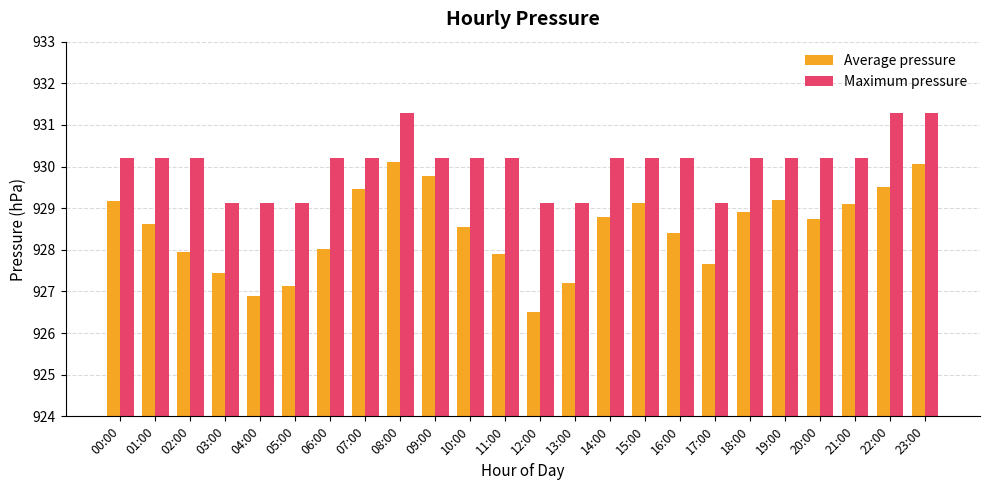

The value of Maximum pressure at 17:00 is 238.2. True or false?

False